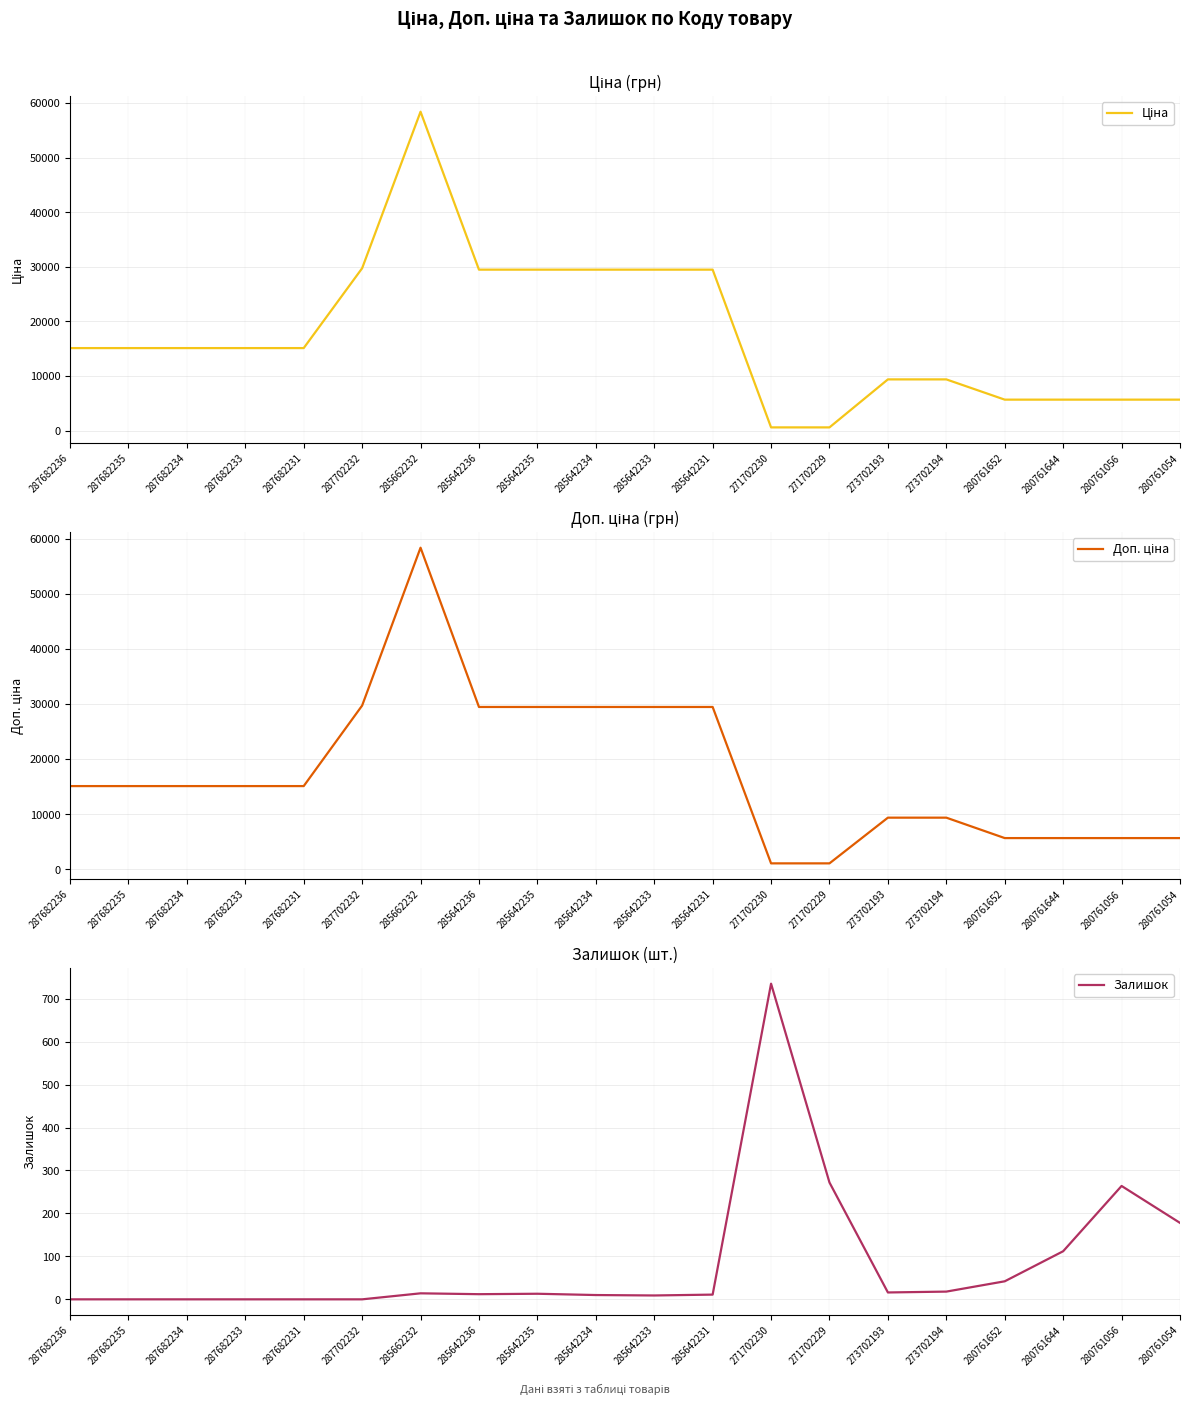

What is the approximate value of Доп. ціна at 285642234?

29491.5